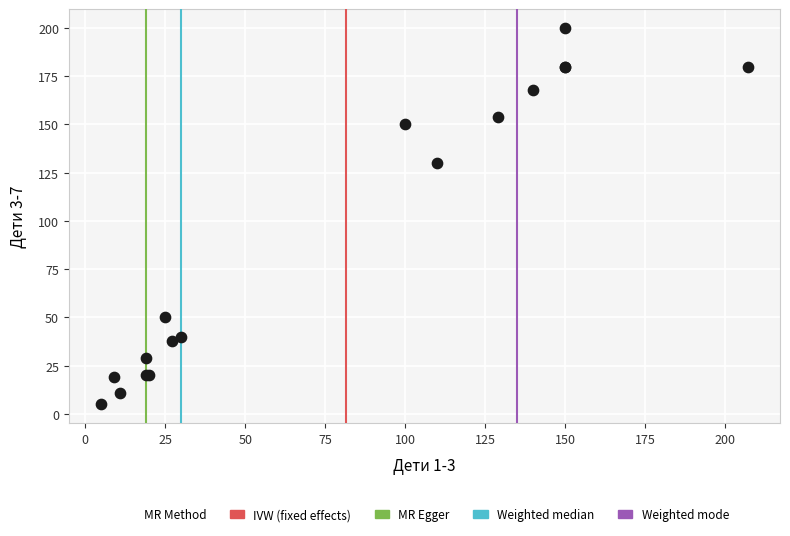

What Y value in the scatter plot is closest to 102?

130